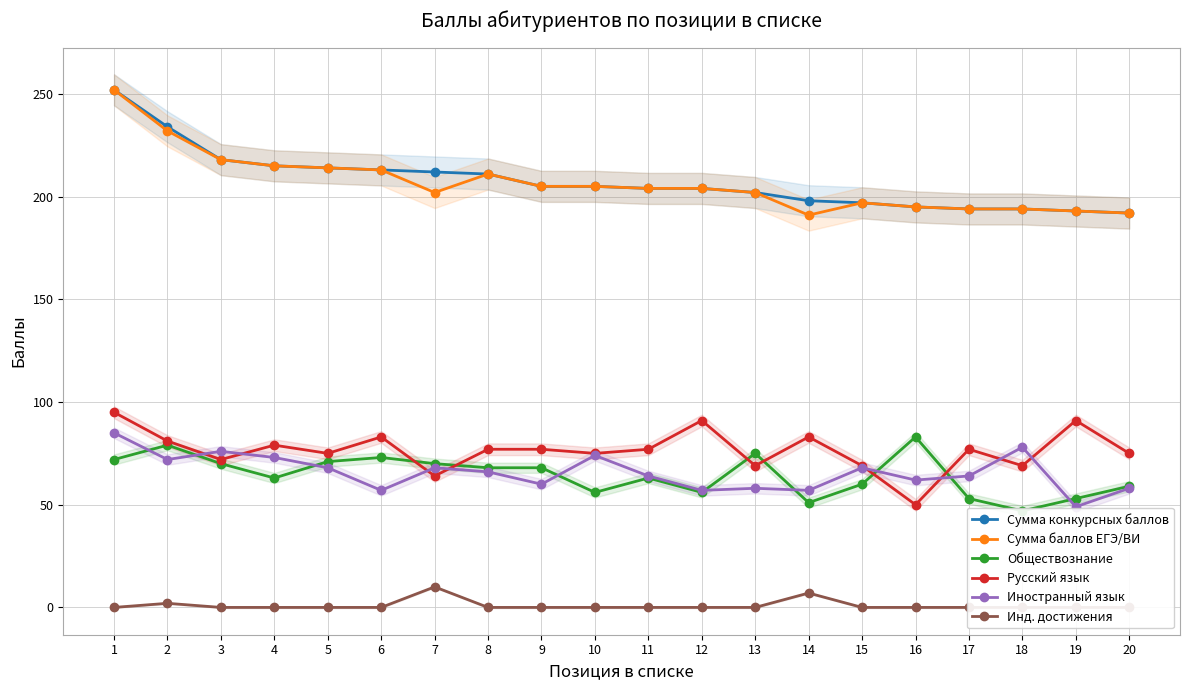

At which category does the chart reach its peak across all series?

1